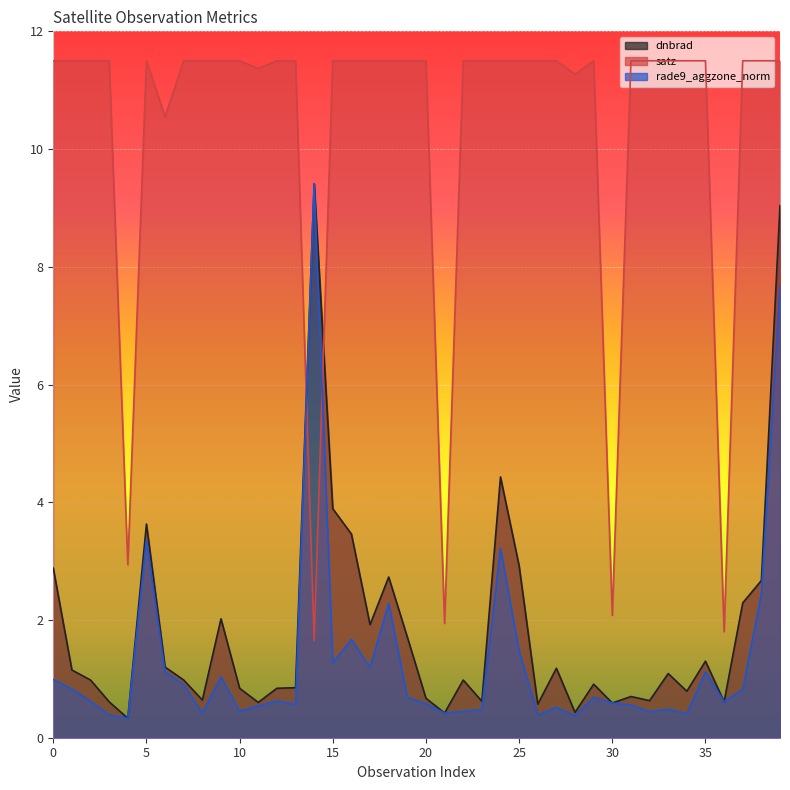

At which label is dnbrad closest to 4?

15